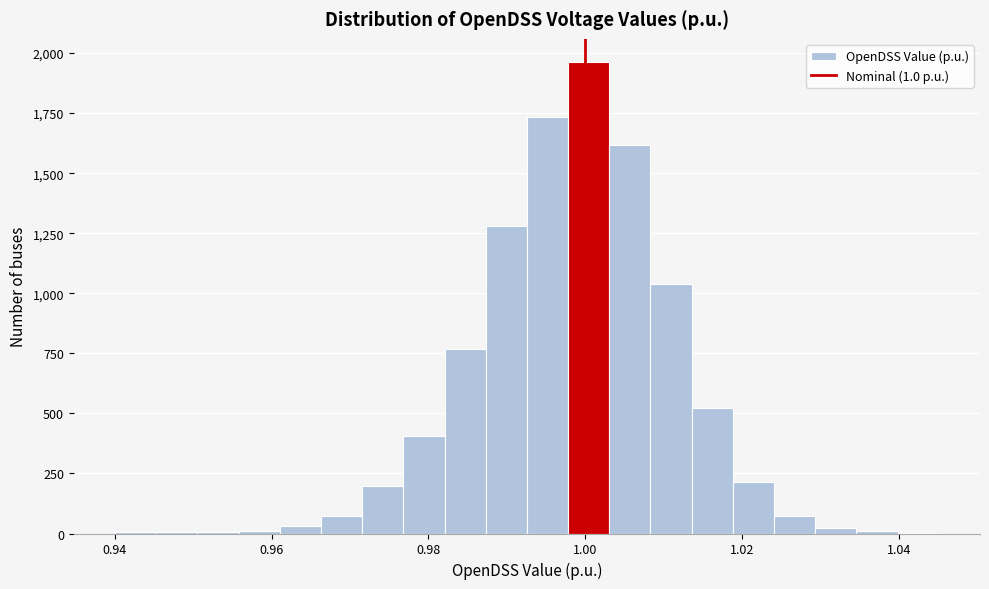

Around what value on the x-axis is the tallest bar? Give the approximate position of its centre, as read against the axis.

1.000